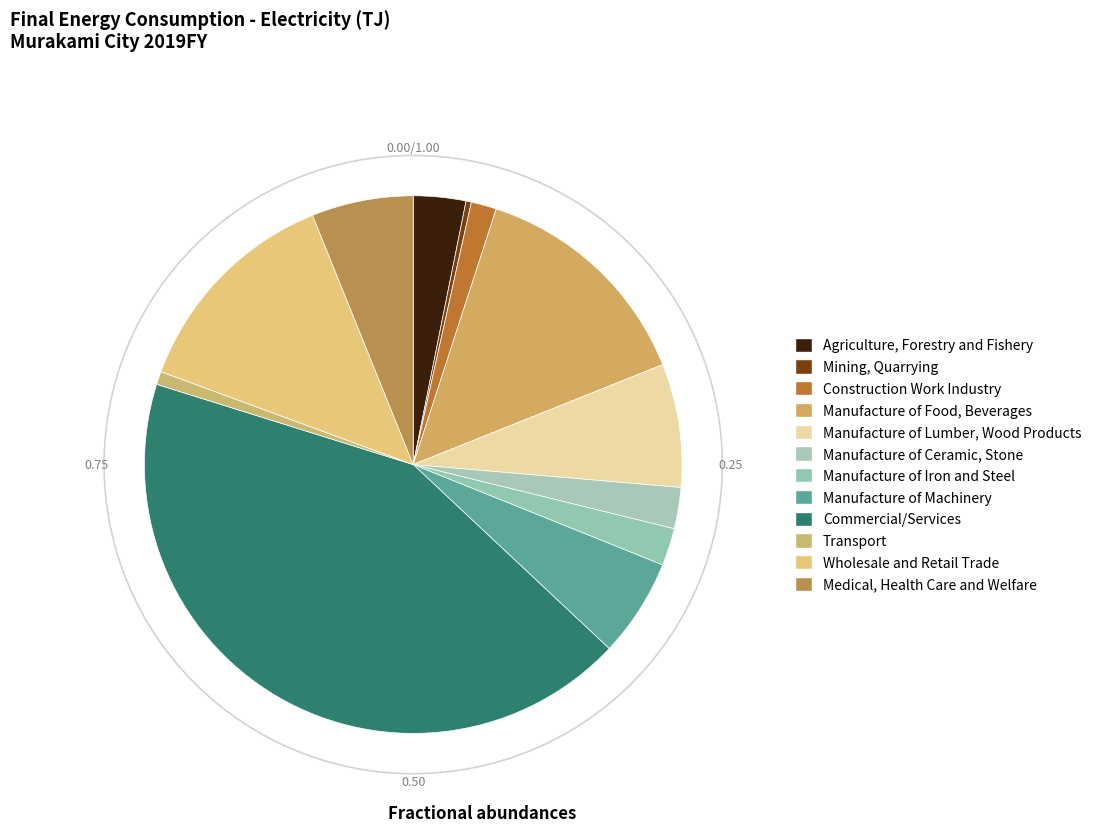

Which has a higher value, Manufacture of Food, Beverages or Commercial/Services?

Commercial/Services